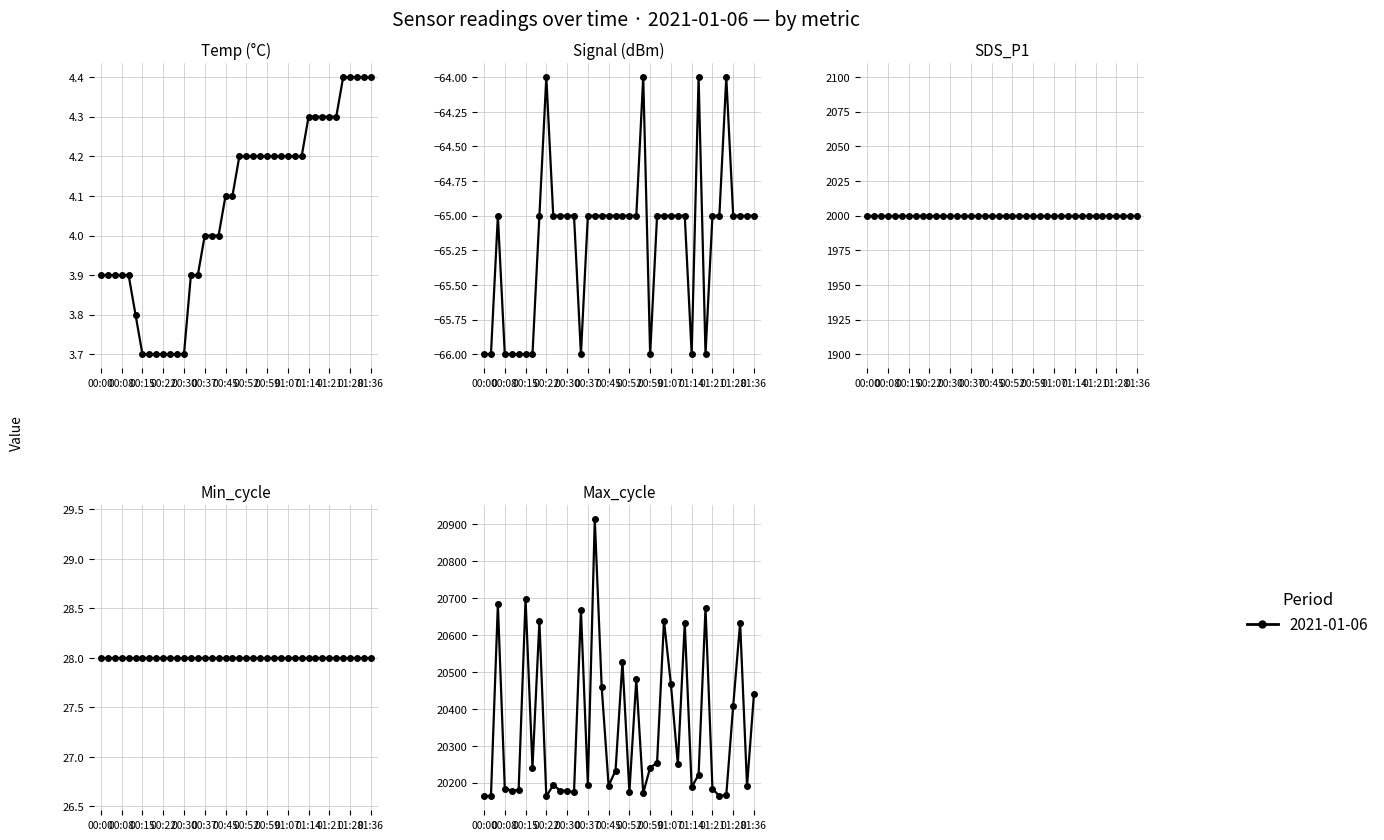

What is the sum of the Max_cycle values at 00:37 and 00:59?

40436.0